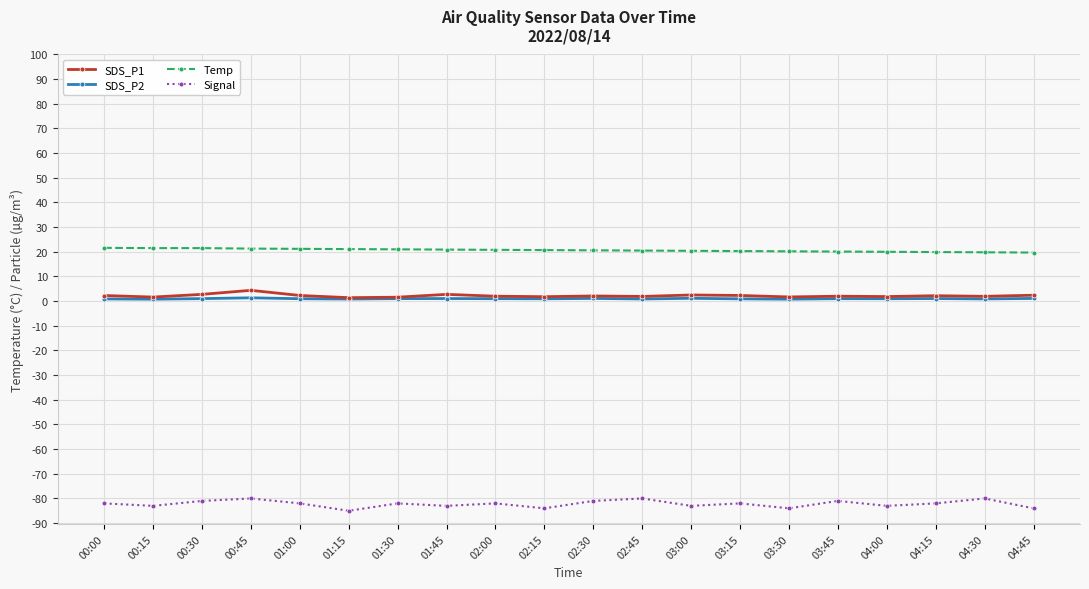

What is the value of the Temp point at the 15th from the left?

20.2